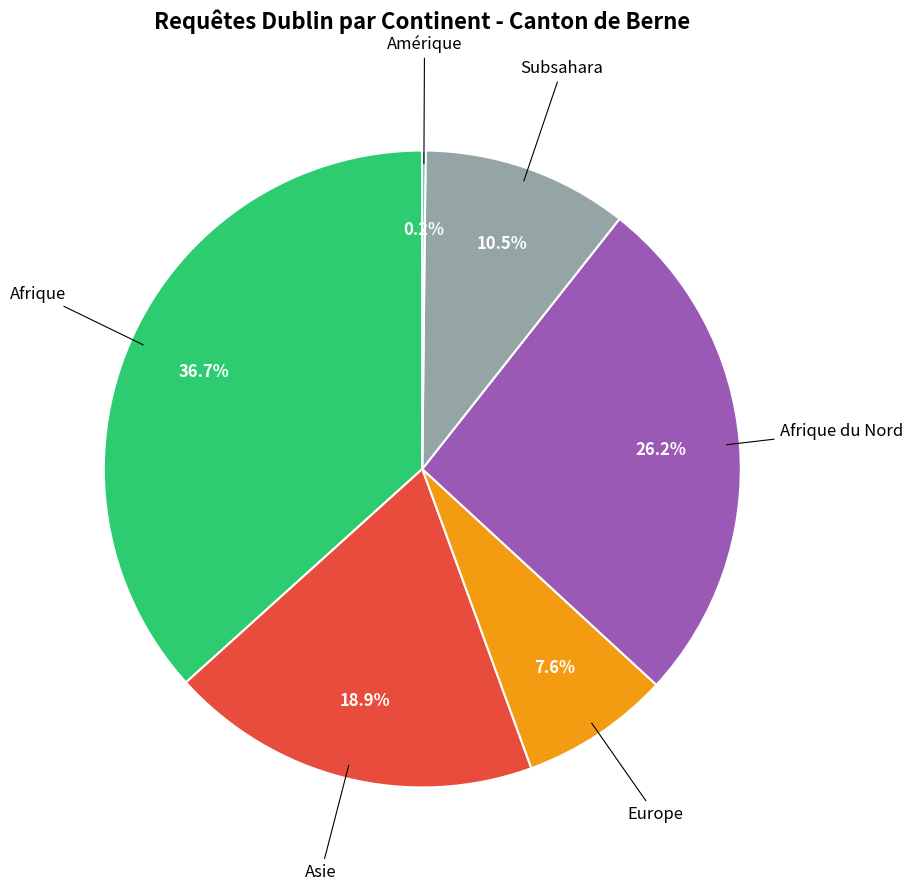

Is there a majority slice in this chart?

No